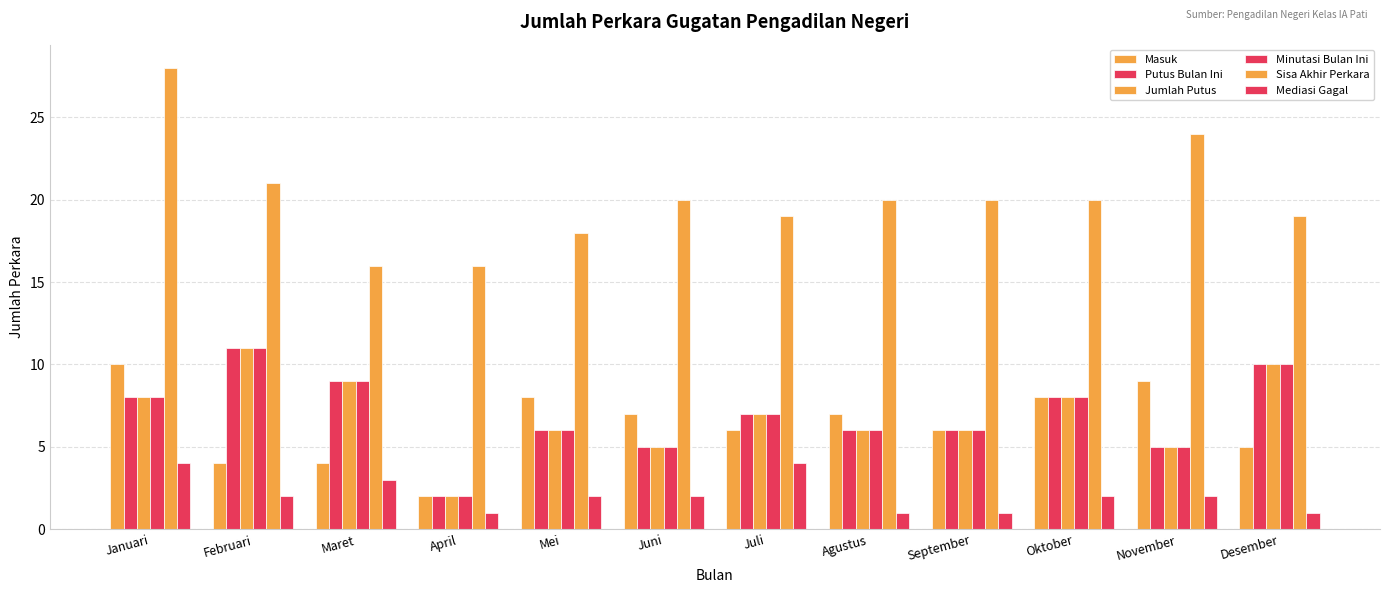

What is the total value across all series at Maret?

50